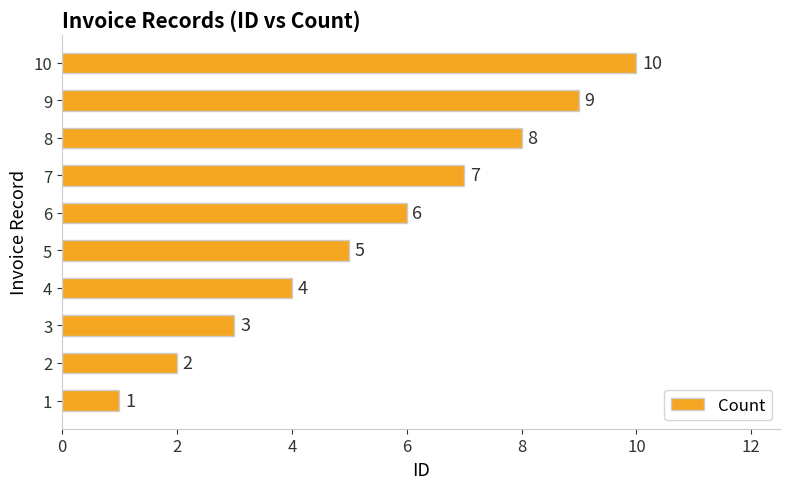

Count the values in the range 3 to 8.

6